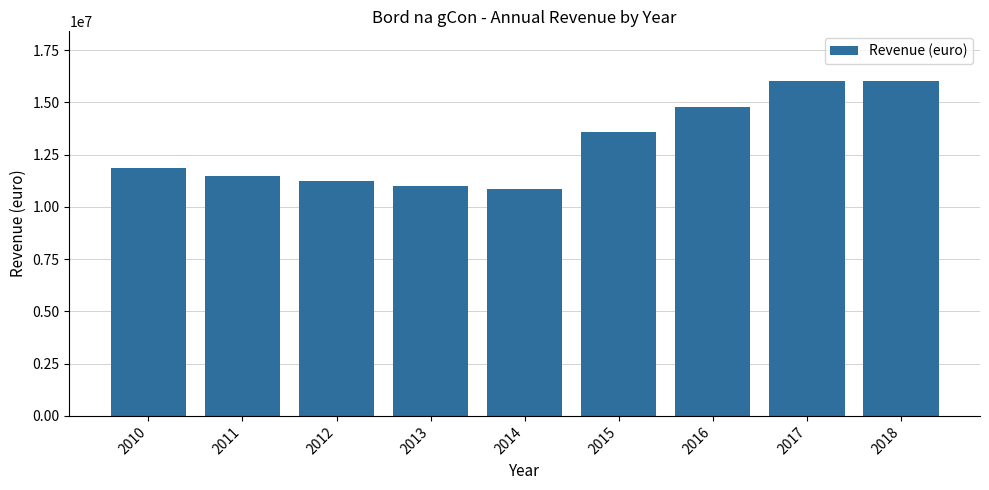

Reading left to right, transcribe all the data shown in this chart.

11852800	11460000	11258000	11004000	10844000	13600000	14800000	16000000	16000000